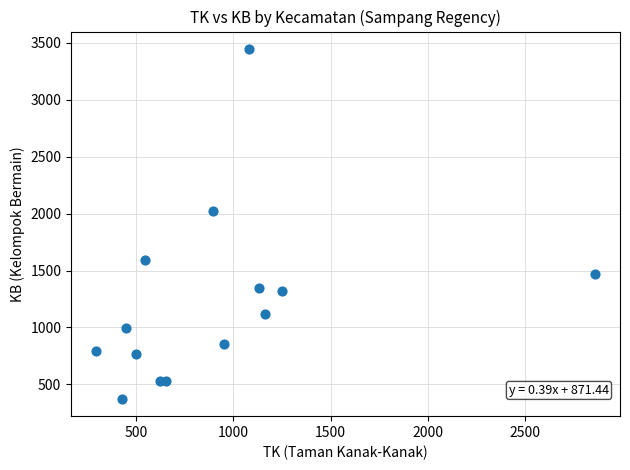

What Y value in the scatter plot is closest to 1910?

2019